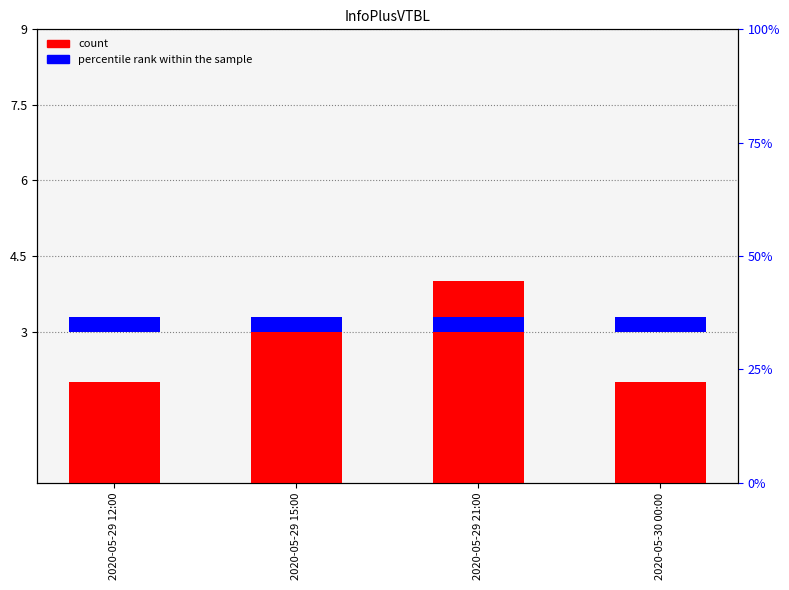

How many data points does each series have?

4